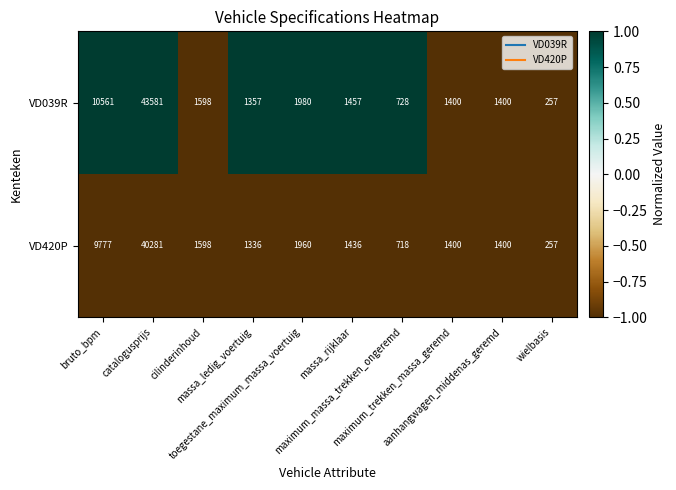

Rank the series by their average value, from lowest to highest.

VD420P, VD039R